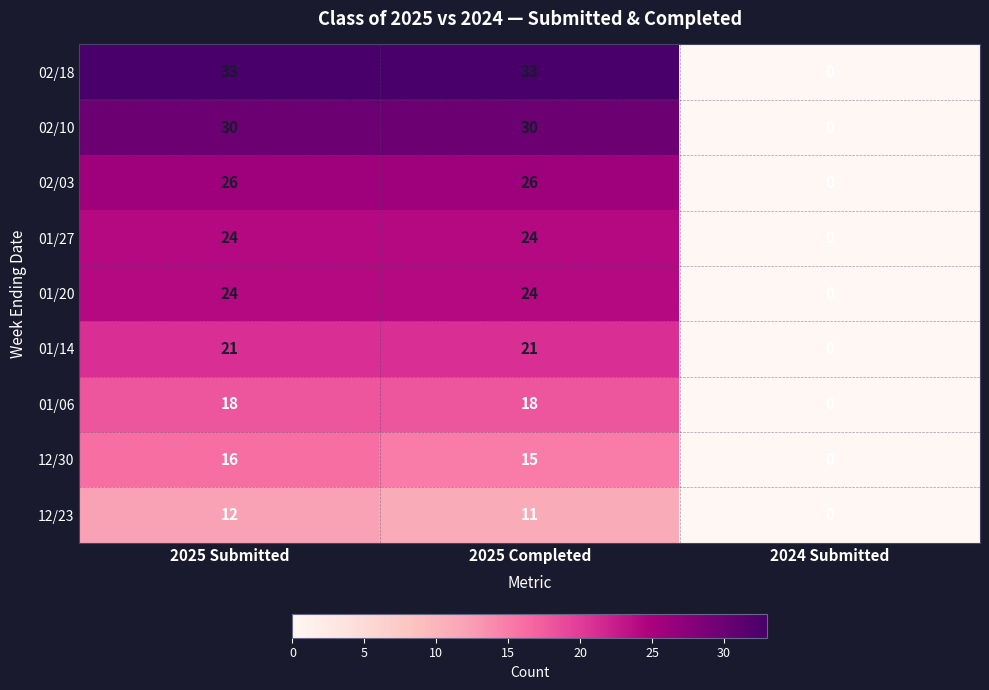

Where does the 12/30 series first go above 15?

2025 Submitted